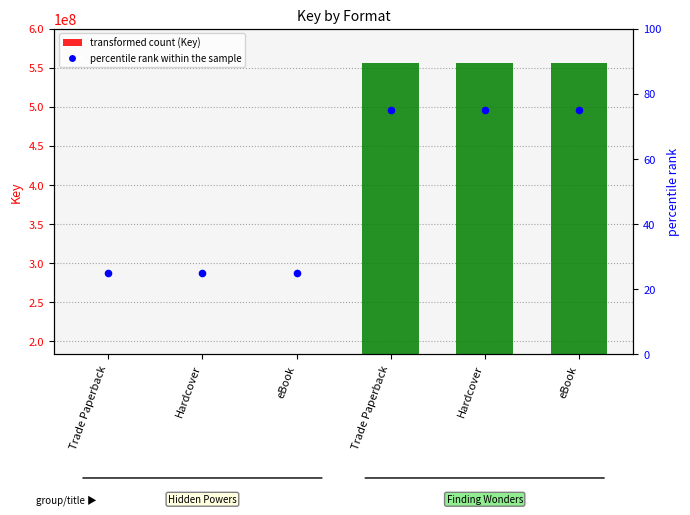

What is the change in value from eBook to eBook?

+50